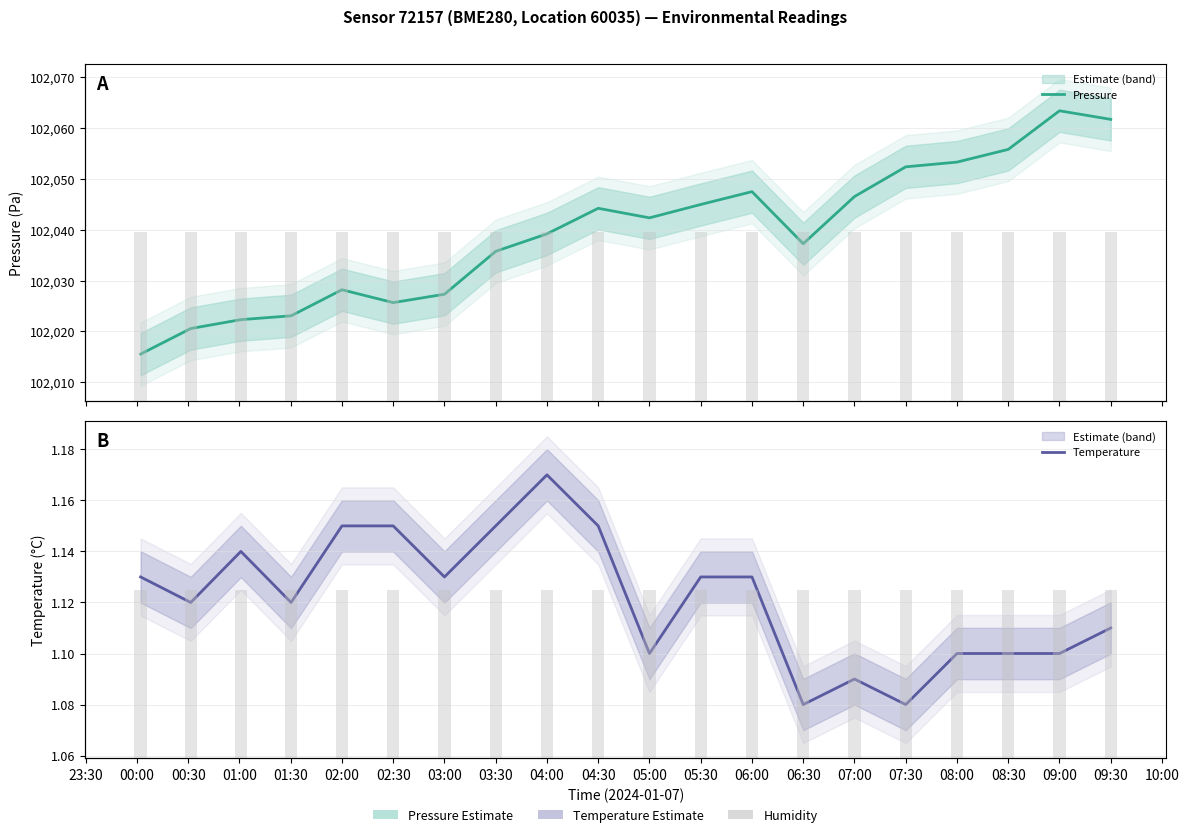

Reading right to left, extract all data points from this chart.

Pressure: 102061.7	102063.4	102055.8	102053.3	102052.4	102046.5	102037.2	102047.5	102045.0	102042.3	102044.2	102039.2	102035.8	102027.3	102025.7	102028.2	102023.1	102022.3	102020.6	102015.5
Temperature: 1.1	1.1	1.1	1.1	1.1	1.1	1.1	1.1	1.1	1.1	1.1	1.2	1.1	1.1	1.1	1.1	1.1	1.1	1.1	1.1
Humidity (%): 100.0	100.0	100.0	100.0	100.0	100.0	100.0	100.0	100.0	100.0	100.0	100.0	100.0	100.0	100.0	100.0	100.0	100.0	100.0	100.0